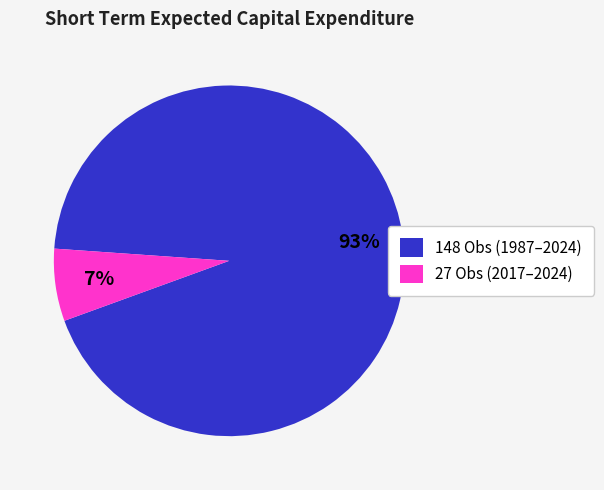

To the nearest percent, what portion does 27 Obs (2017–2024) represent?

7%